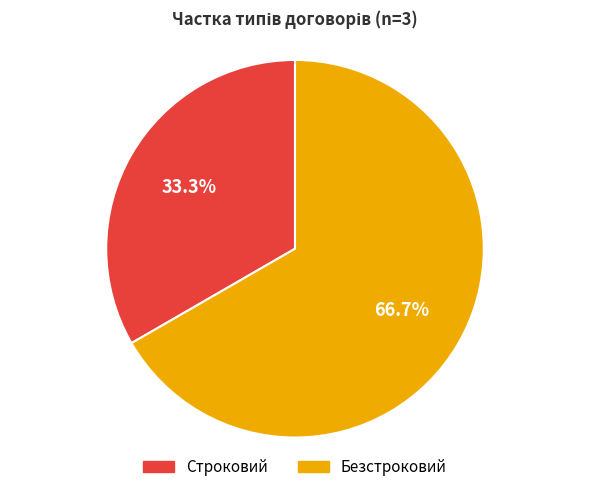

To the nearest percent, what is the difference between the Строковий and Безстроковий slice percentages?

33%